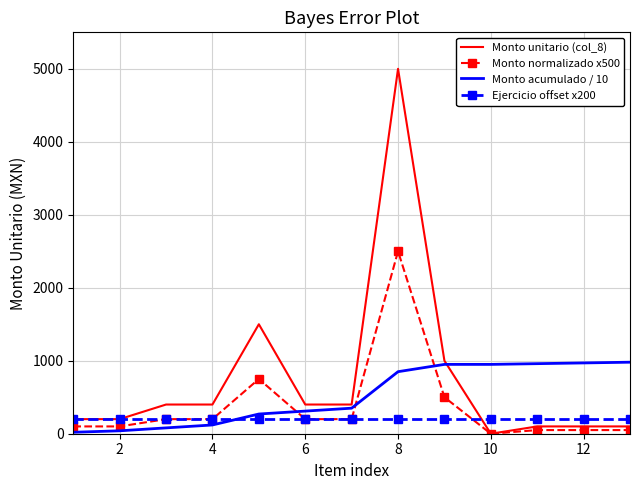

Which series ends up on top after the final intersection of Monto acumulado / 10 and Ejercicio offset x200?

Monto acumulado / 10